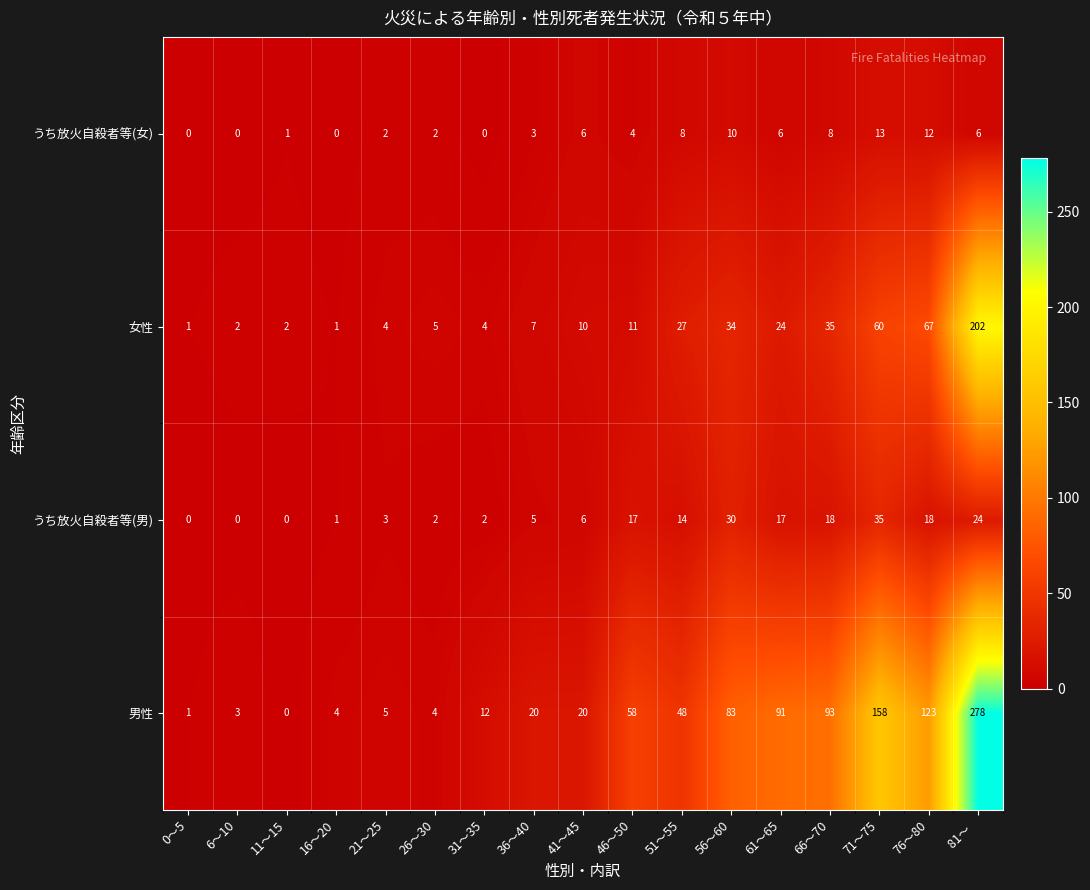

Which category has the highest value in the うち放火自殺者等(男) series?

71～75